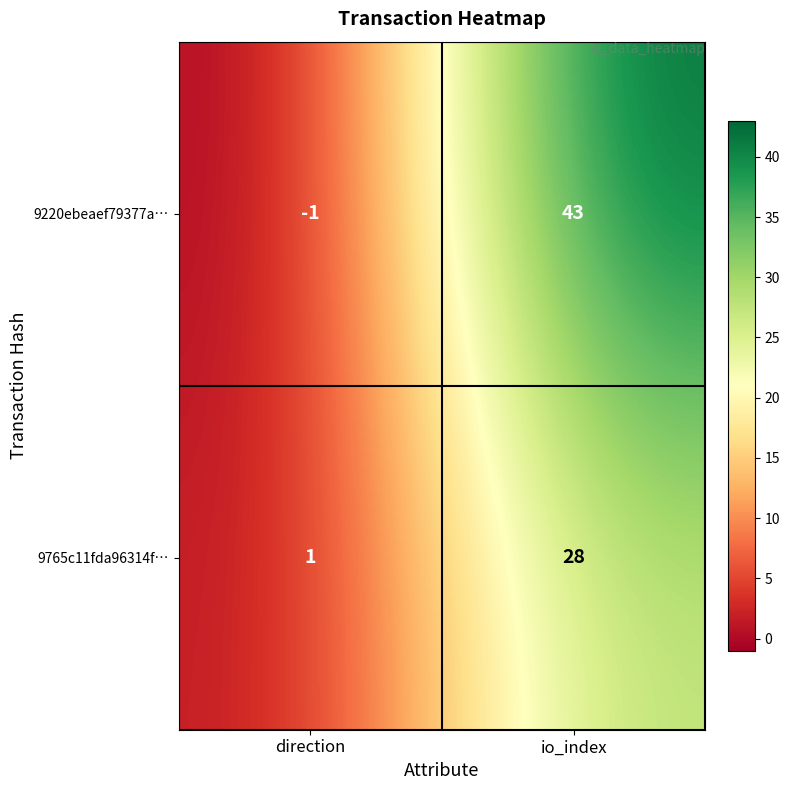

Reading left to right, list all the values displayed in this chart.

9220ebeaef79377a…: direction=-1	io_index=43
9765c11fda96314f…: direction=1	io_index=28